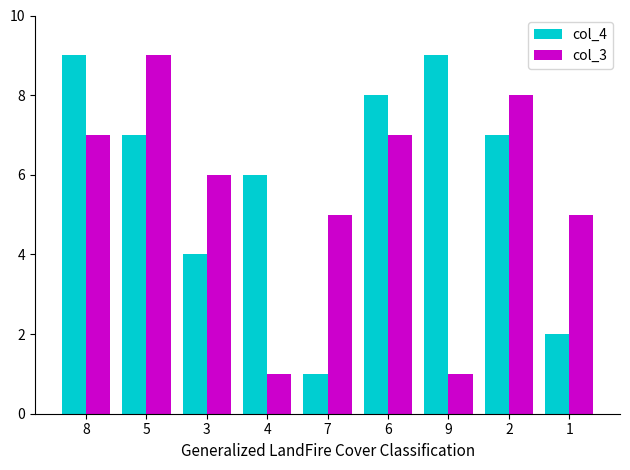

What is the lowest value of the col_4 series?

1